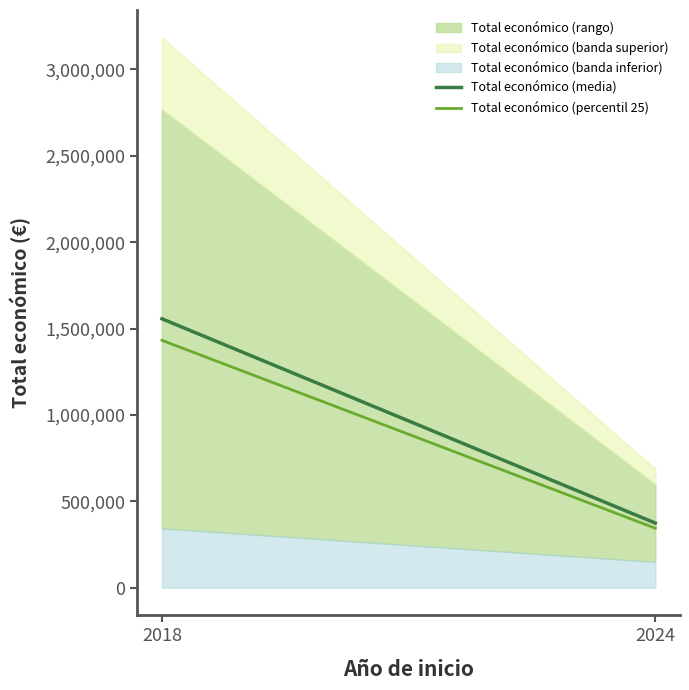

What is the approximate value of Total económico (media) at 2024?

374605.5